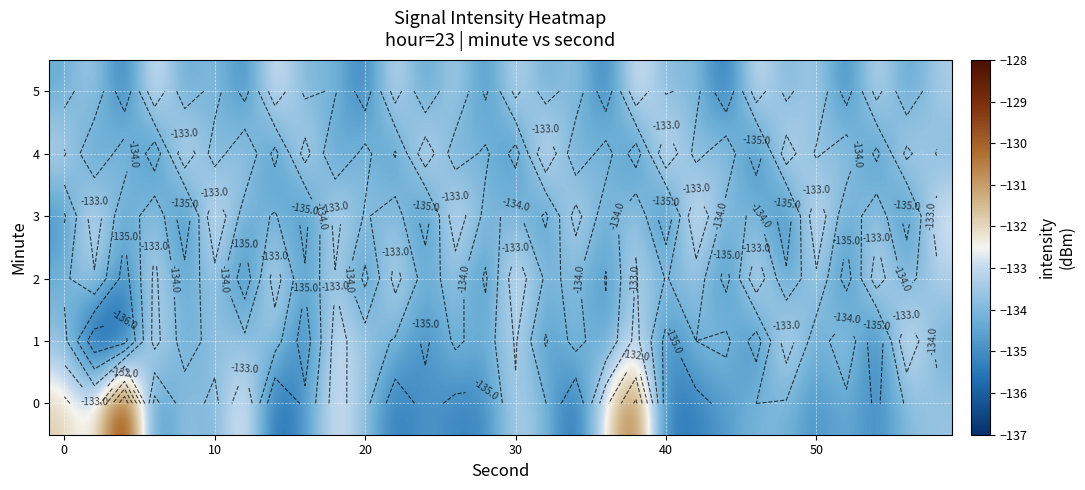

Count the number of data series in this chart.

6